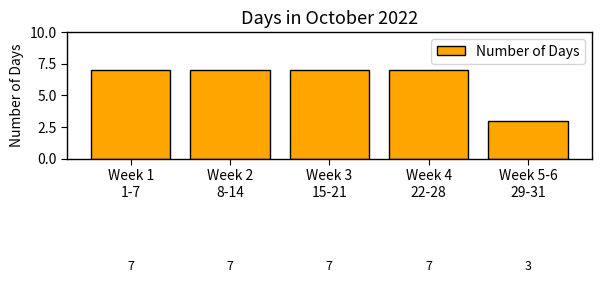

Which has a higher value, Week 5-6
29-31 or Week 3
15-21?

Week 3
15-21